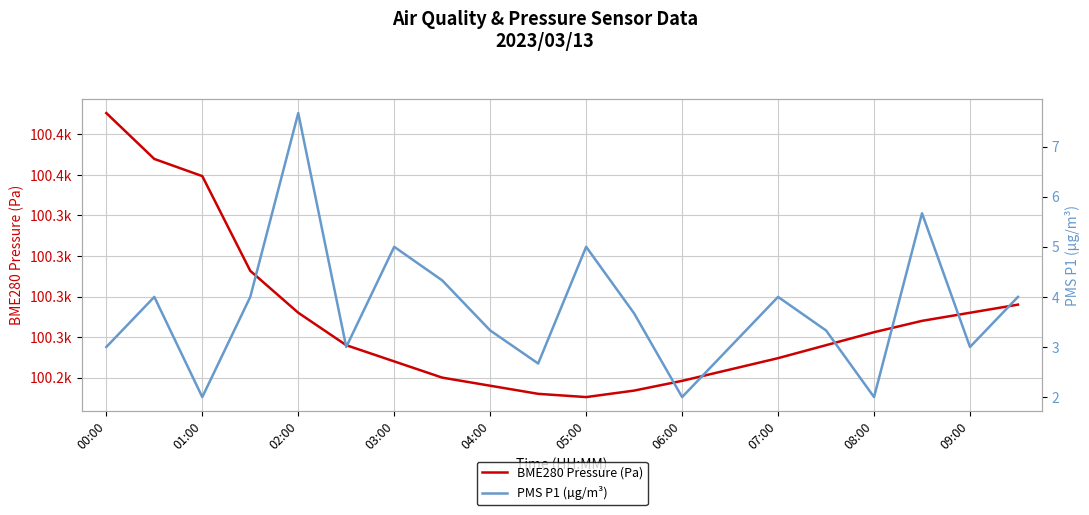

How many interior local peaks does the PMS P1 (µg/m³) series have?

6